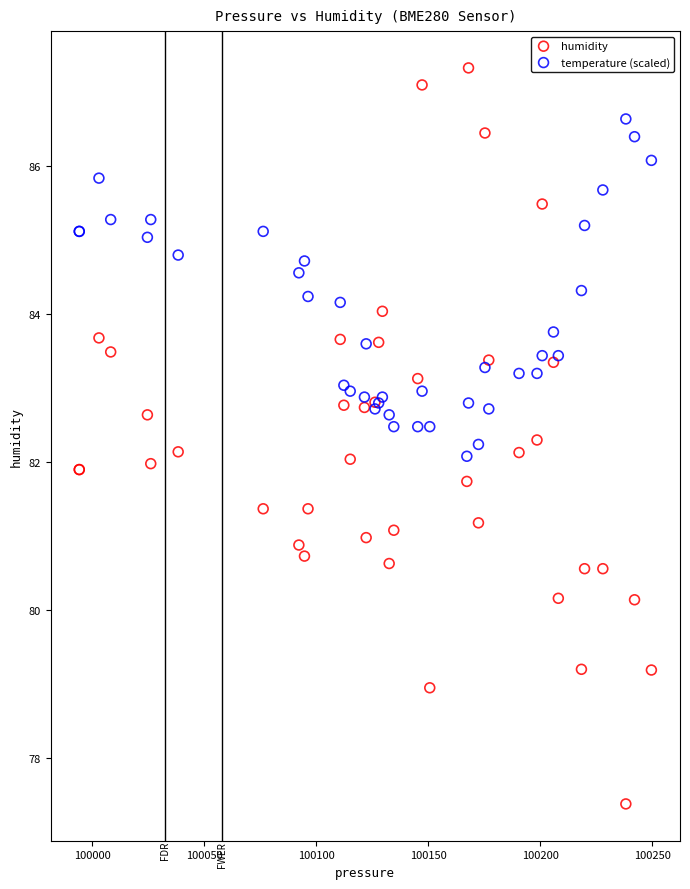

Which series has the largest Y range (max minus min)?

humidity